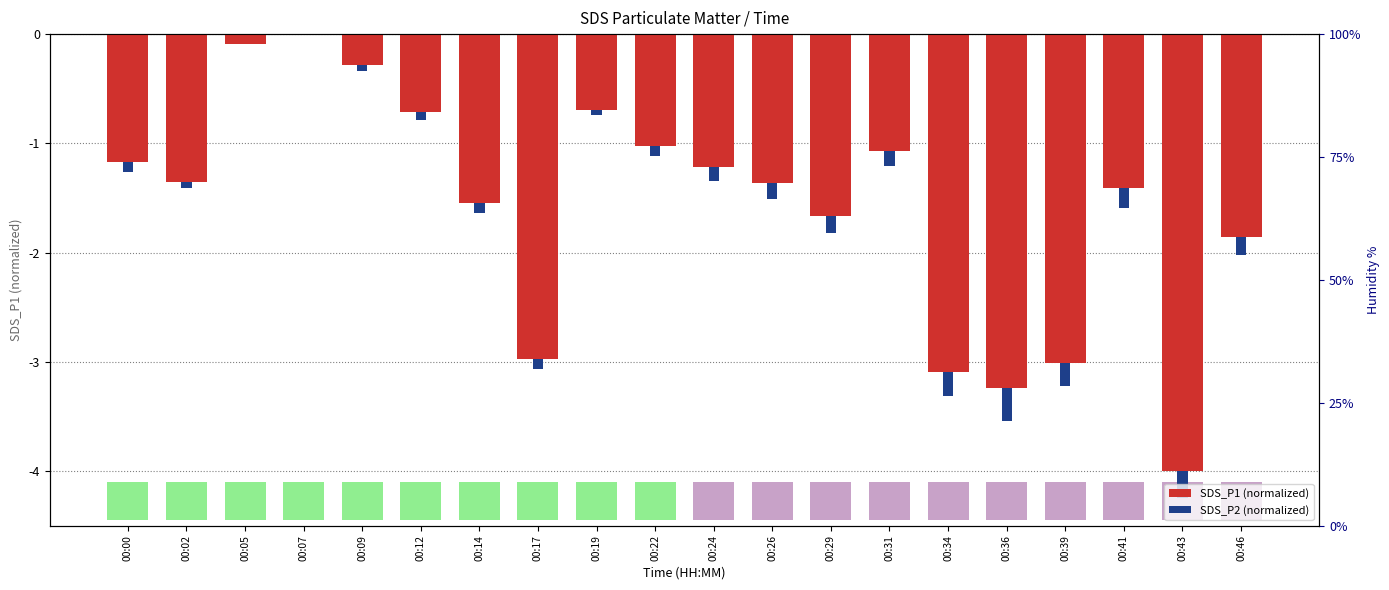

What value does the data have at 00:00?

-1.2